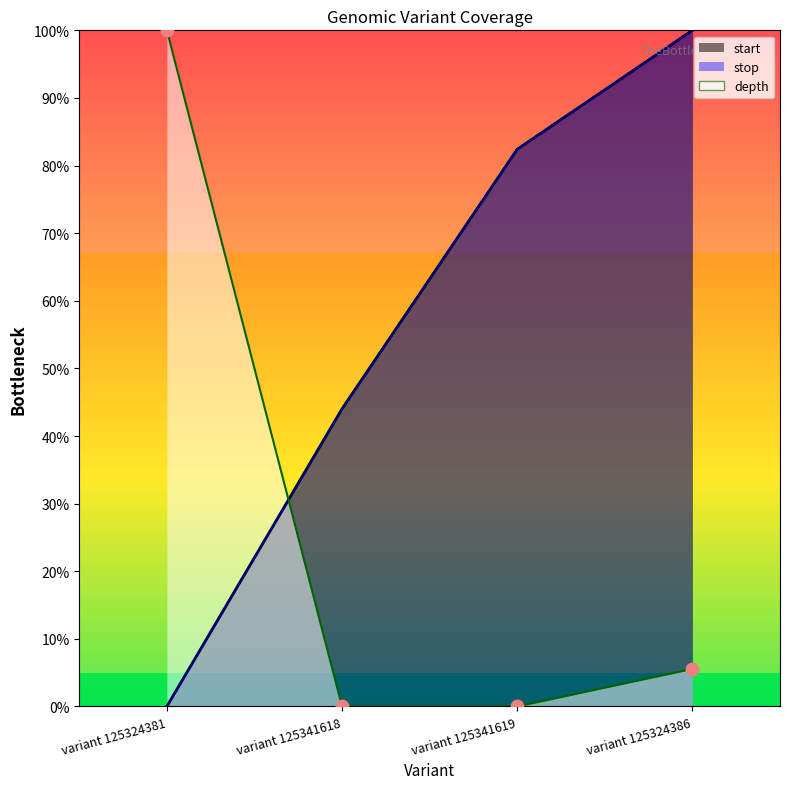

Which series contains the highest Y value?

start